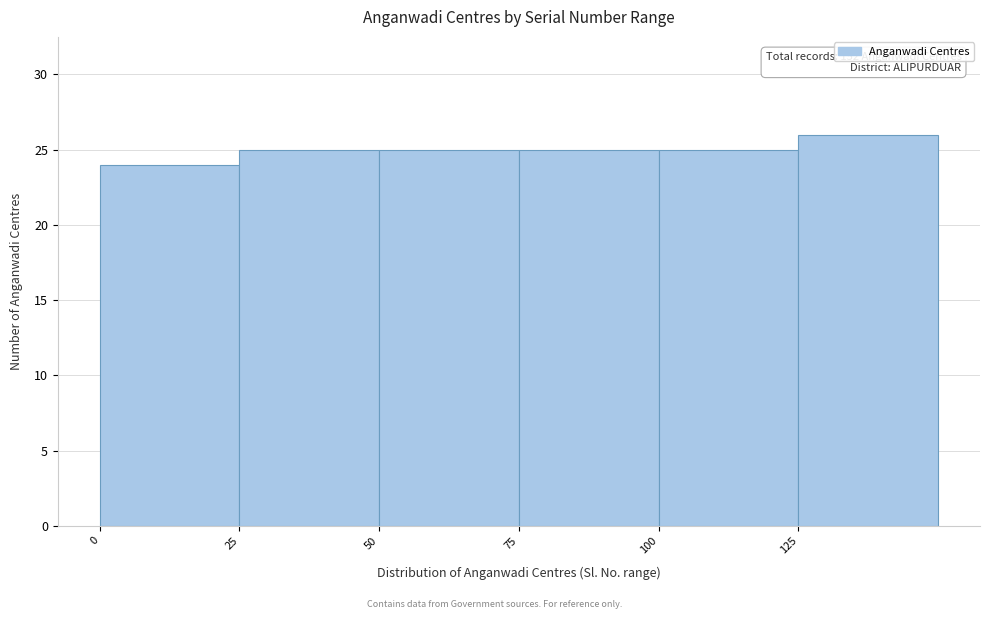

Over which range of the x-axis is the bar tallest?

125 to 150